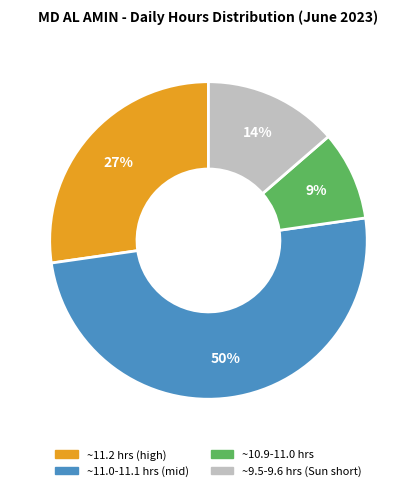

To the nearest percent, what is the average slice percentage?

25%